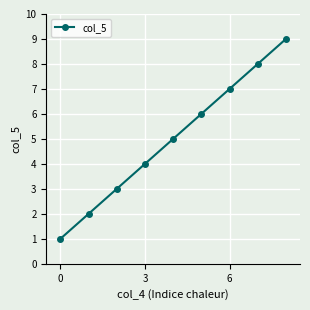

True or false: there are more than 2 points higher than both neighbors.

False